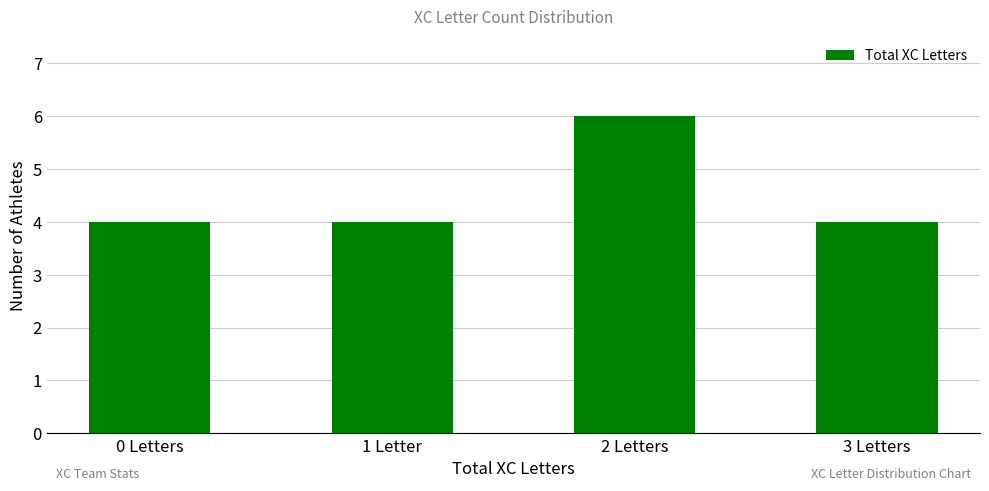

How many data points does each series have?

4